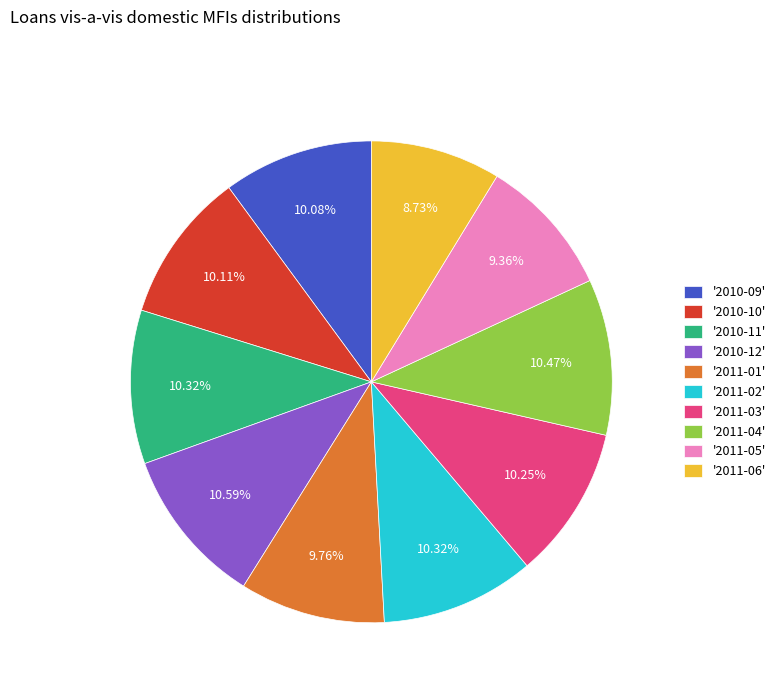

Is there any slice that represents more than half of the pie?

No